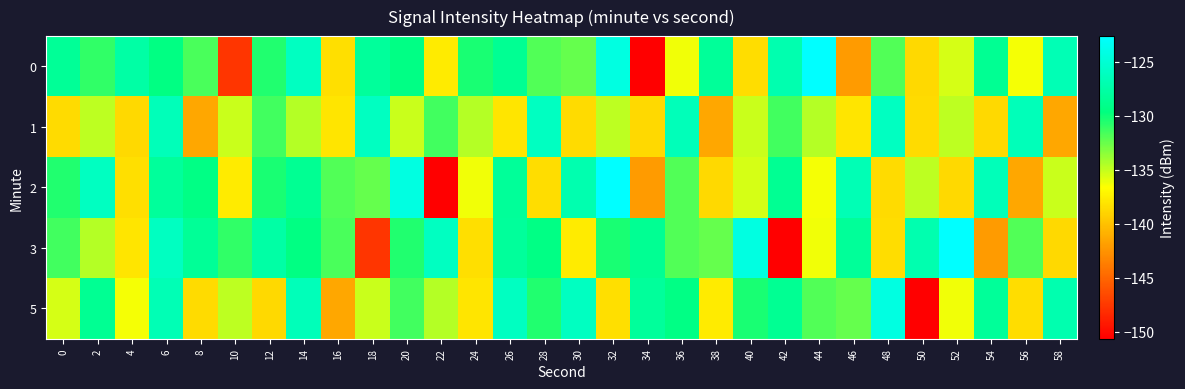

Count the number of data series in this chart.

5